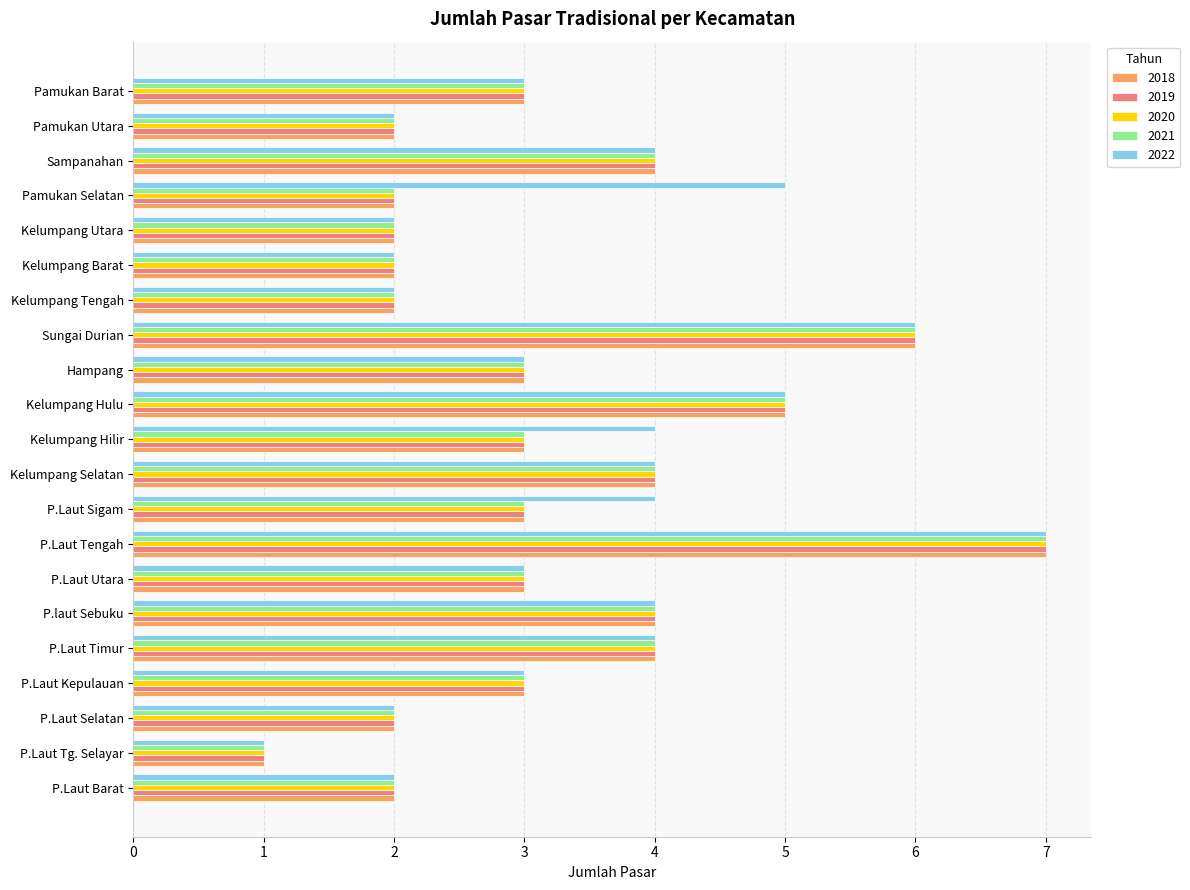

What is the sum of the 2018 values at Kelumpang Hilir and P.Laut Tg. Selayar?

4